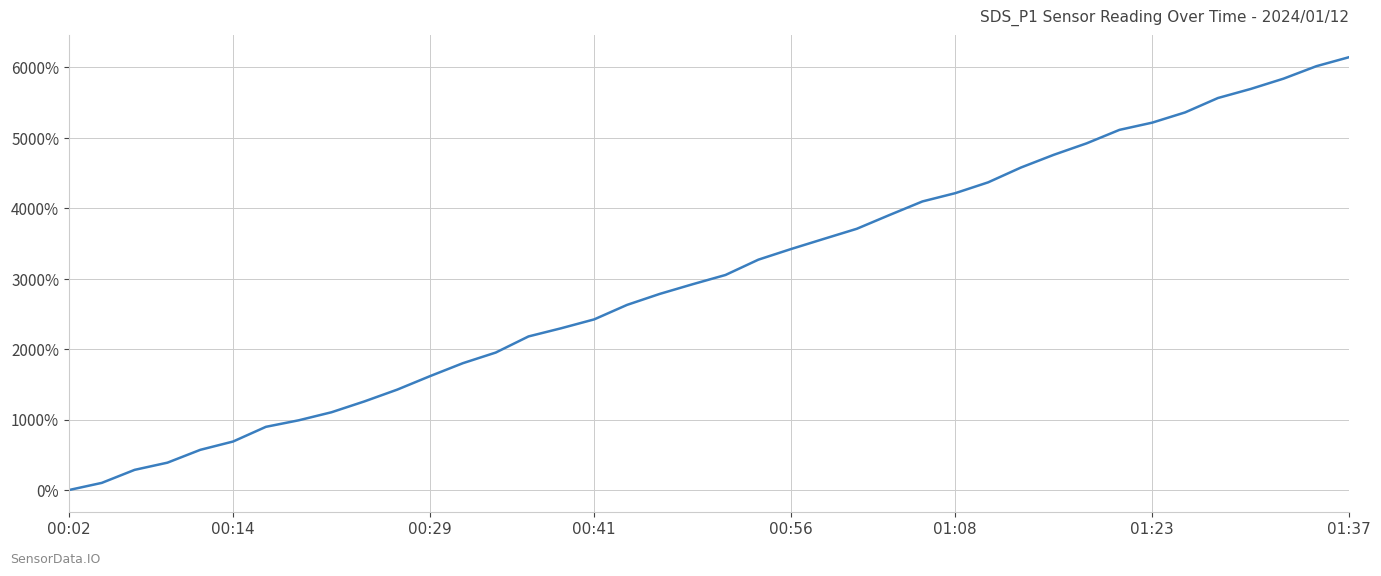

What is the difference between the maximum and minimum values?

6143.1